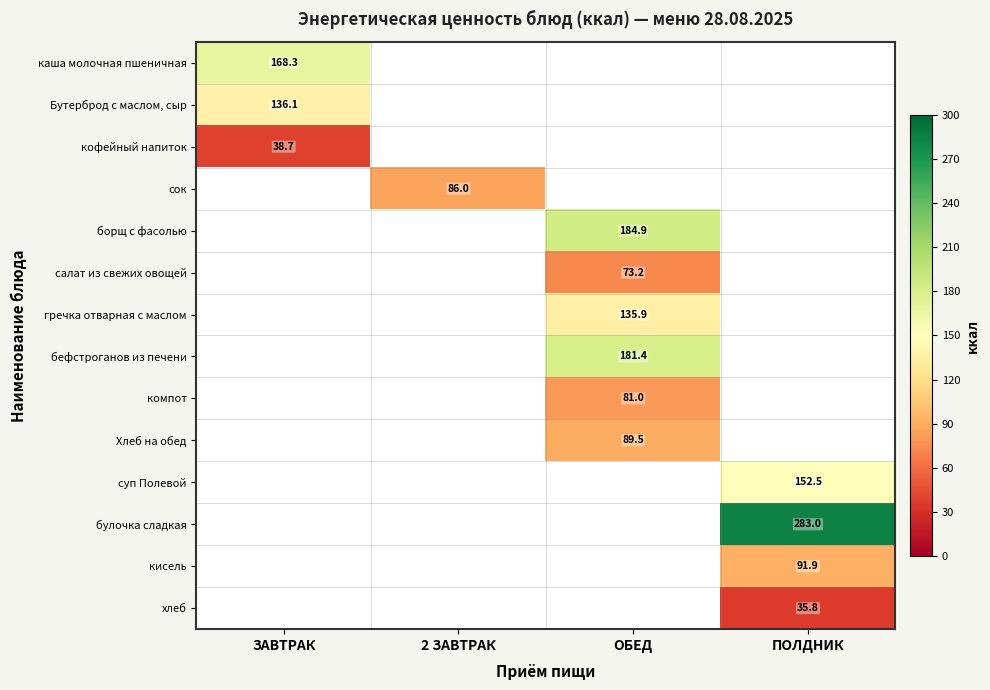

What is the difference between the highest and lowest values at ЗАВТРАК?

129.6